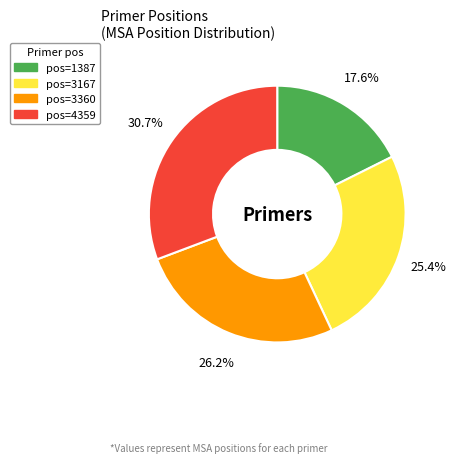

Does any single category account for the majority?

No